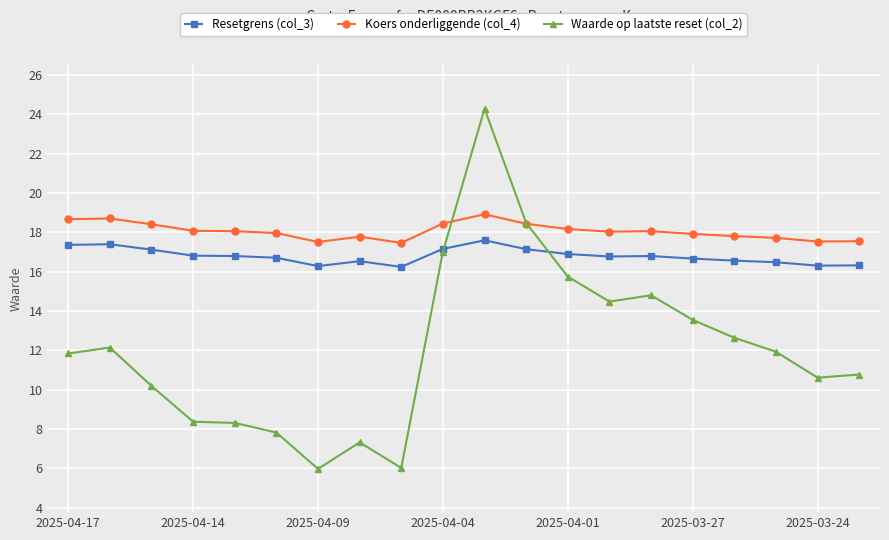

List the series in order of their peak value, highest first.

Waarde op laatste reset (col_2), Koers onderliggende (col_4), Resetgrens (col_3)